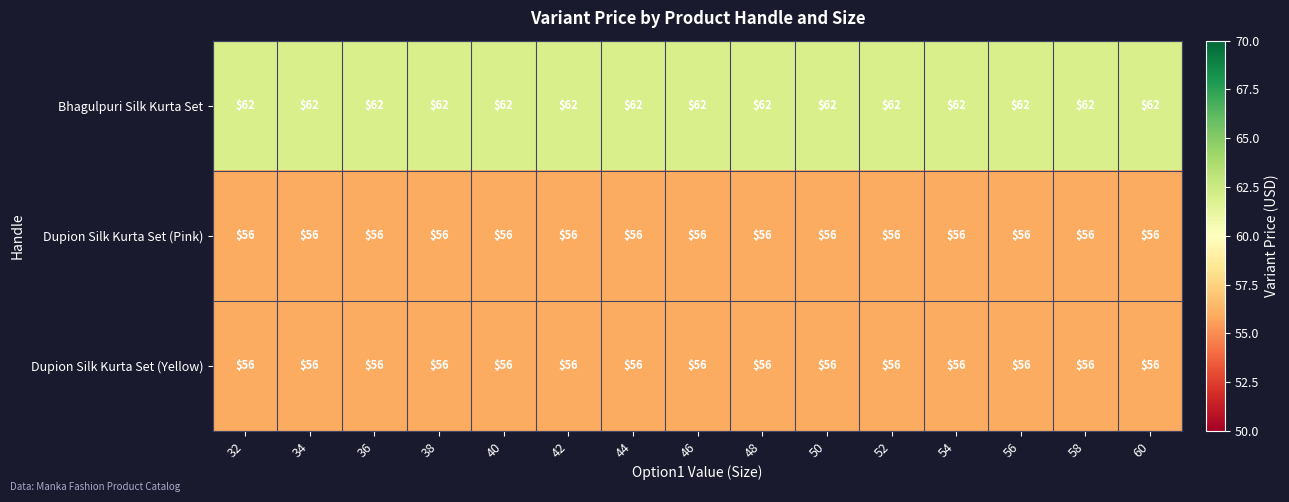

Is it true that Dupion Silk Kurta Set (Pink) equals 56 at 58?

True